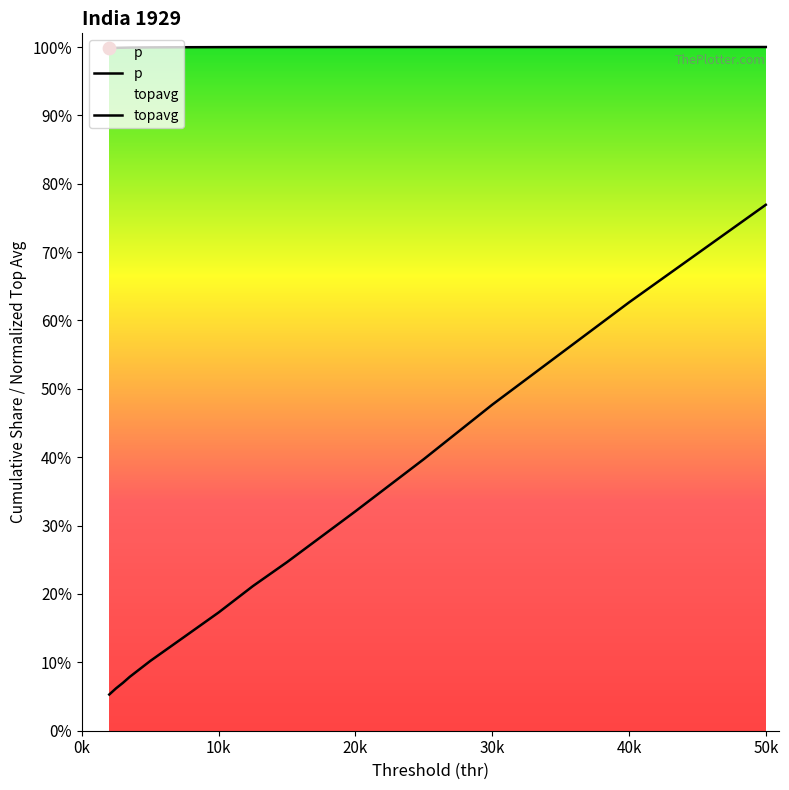

At which category is the sum across all series the highest?

50k